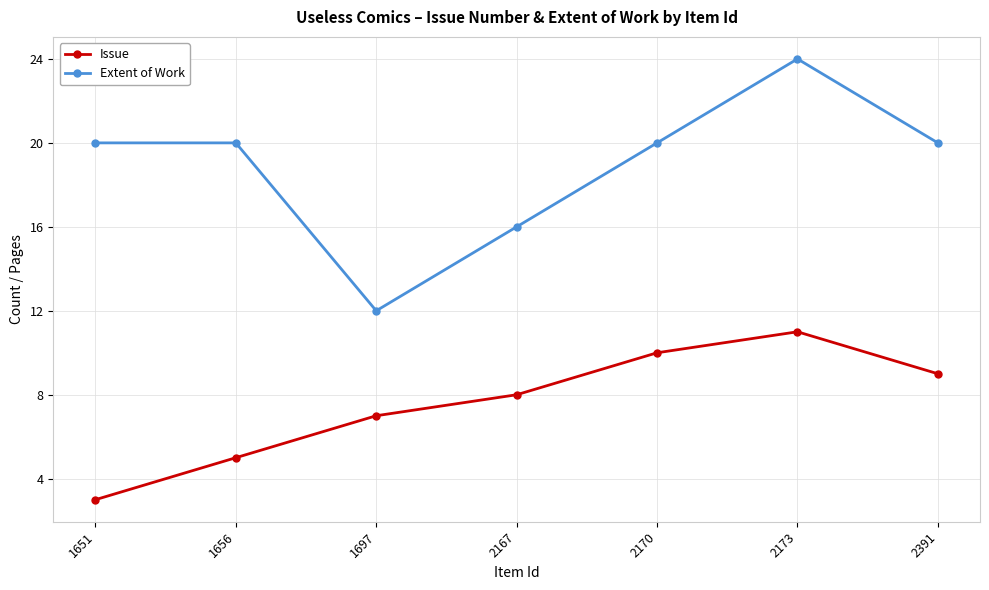

What is the sum of the Issue values at 2173 and 2167?

19